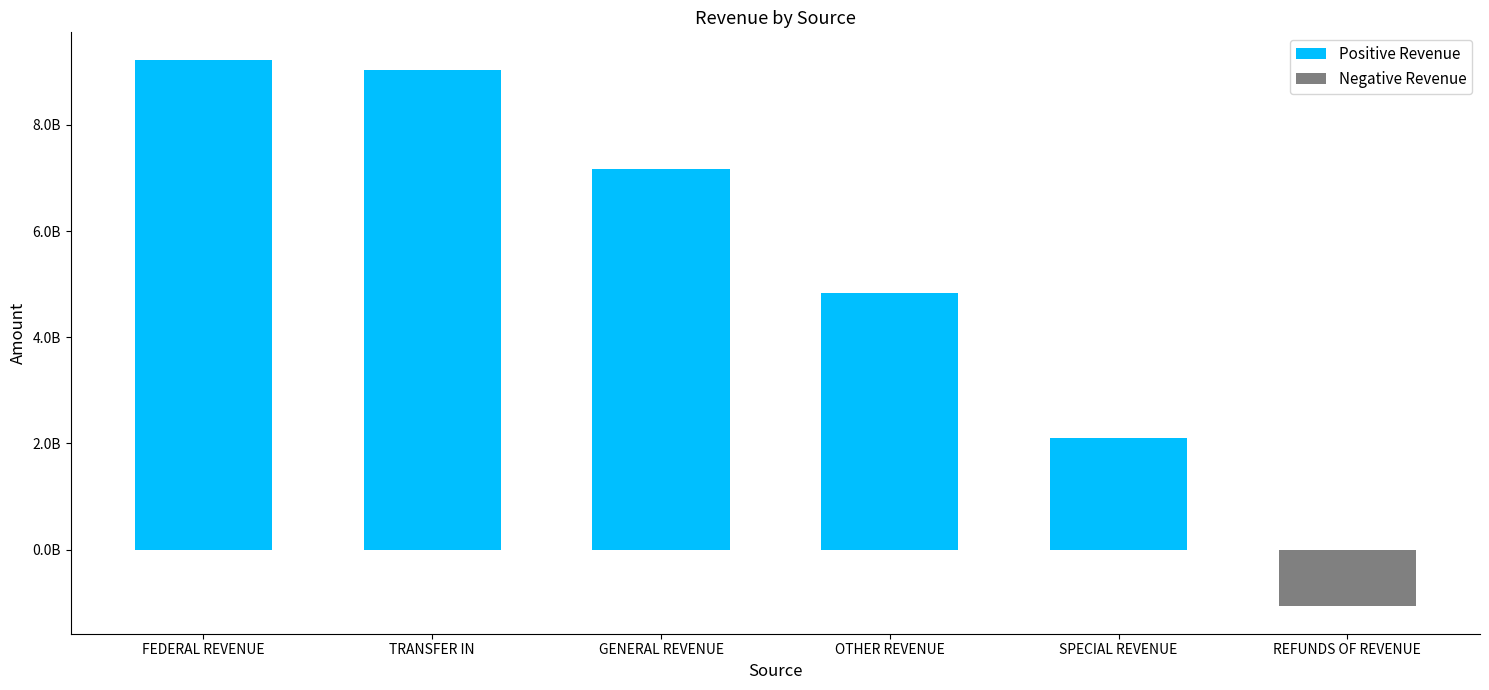

Does the chart contain any negative values?

Yes